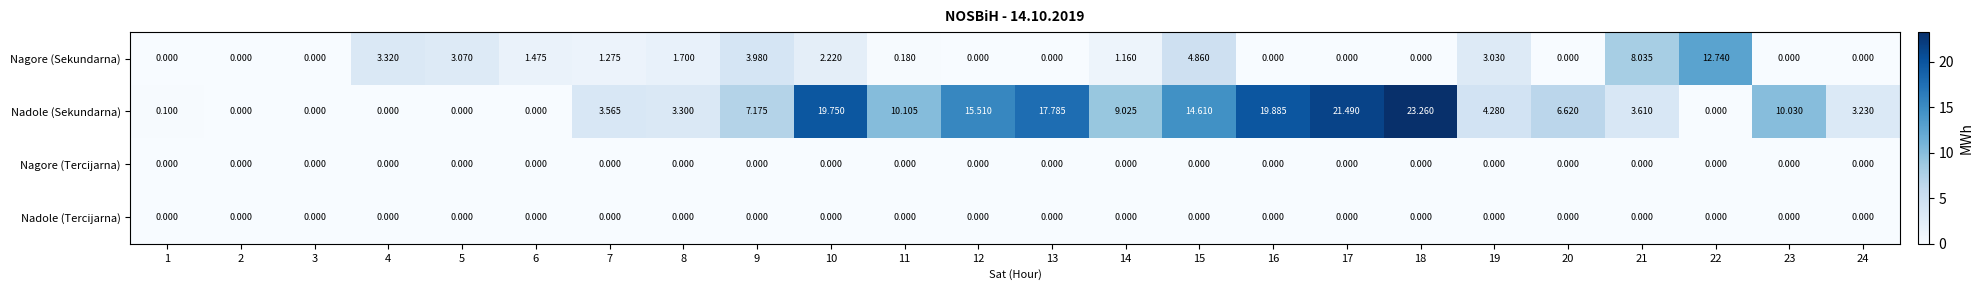

Count the number of data series in this chart.

4